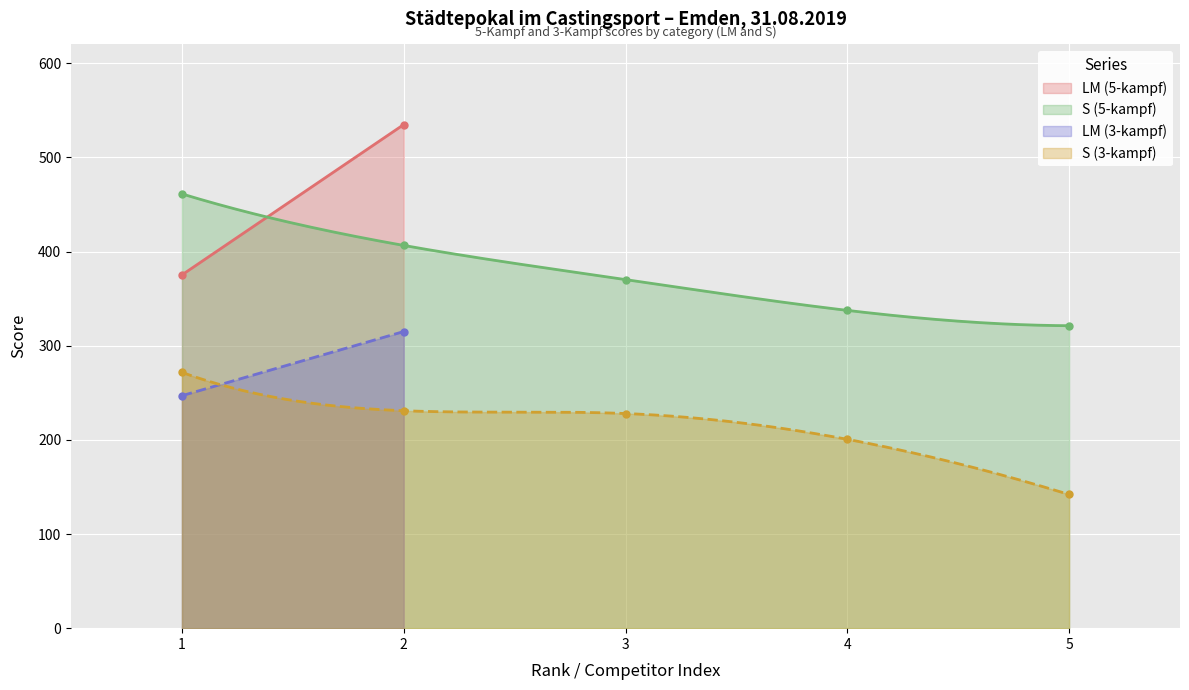

List the labels in order of S (5-kampf) value, largest first.

1, 2, 3, 4, 5